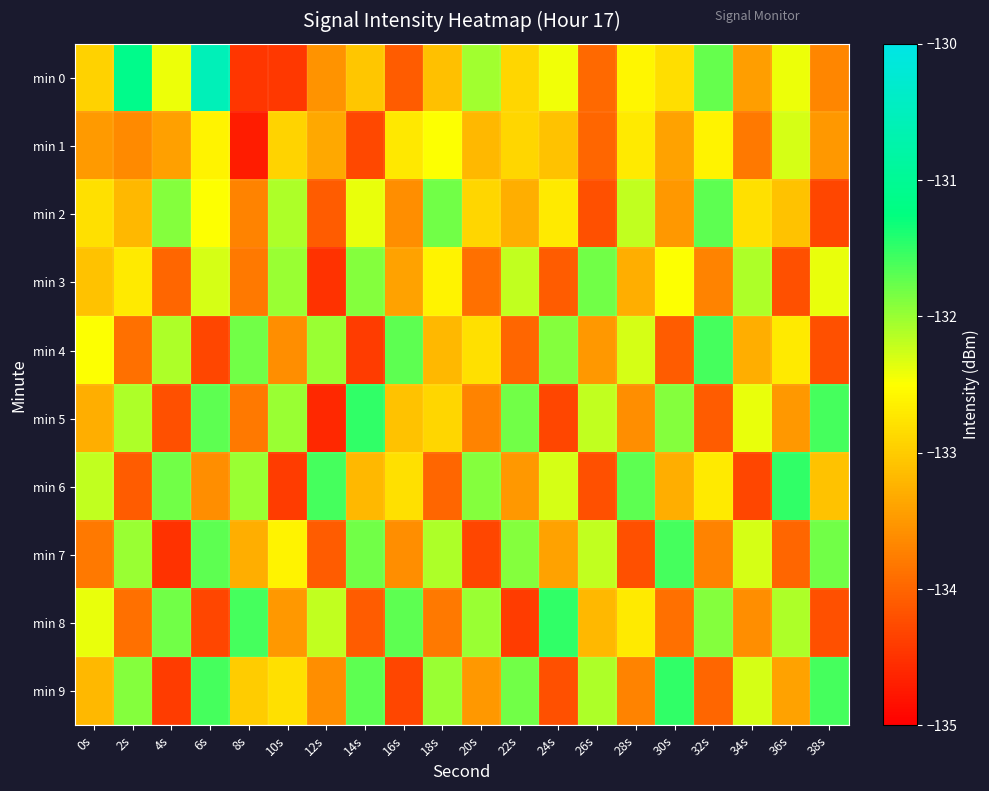

At which category is the sum across all series the highest?

6s